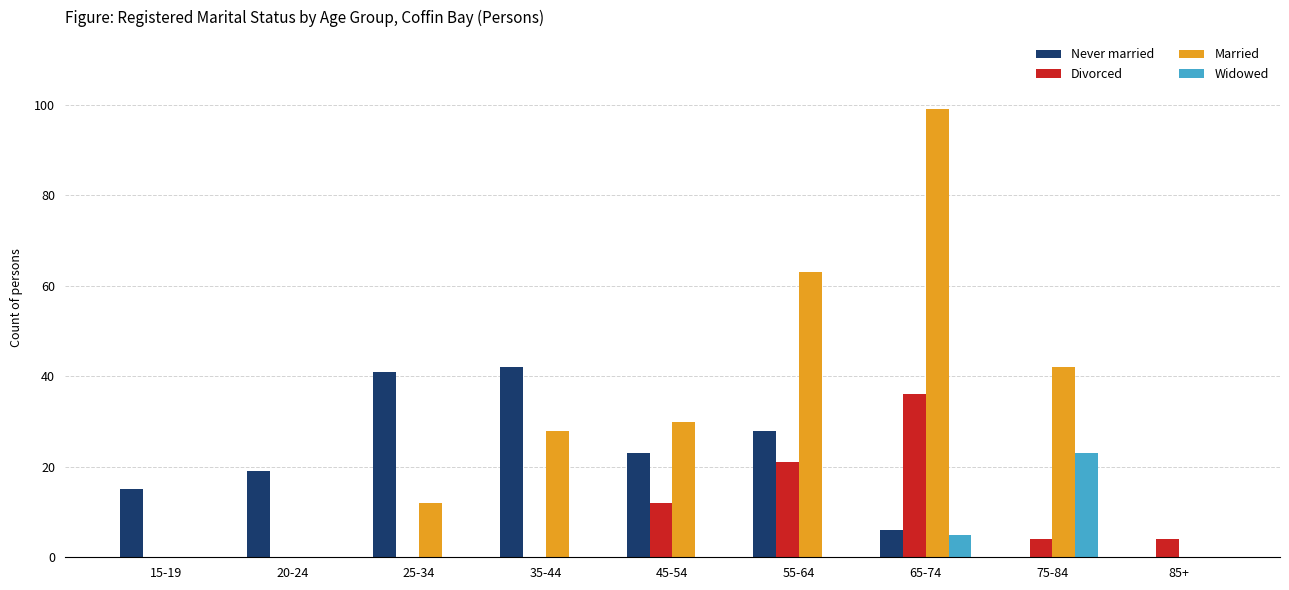

The value of Married at 85+ is 0. True or false?

True